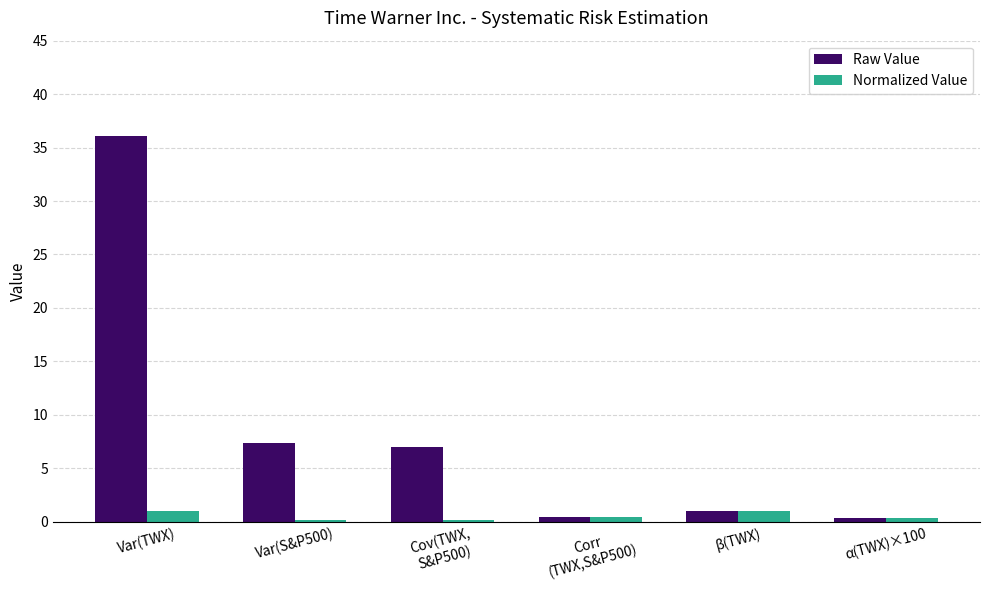

What is the difference between the Raw Value values at Cov(TWX,
S&P500) and α(TWX)×100?

6.6